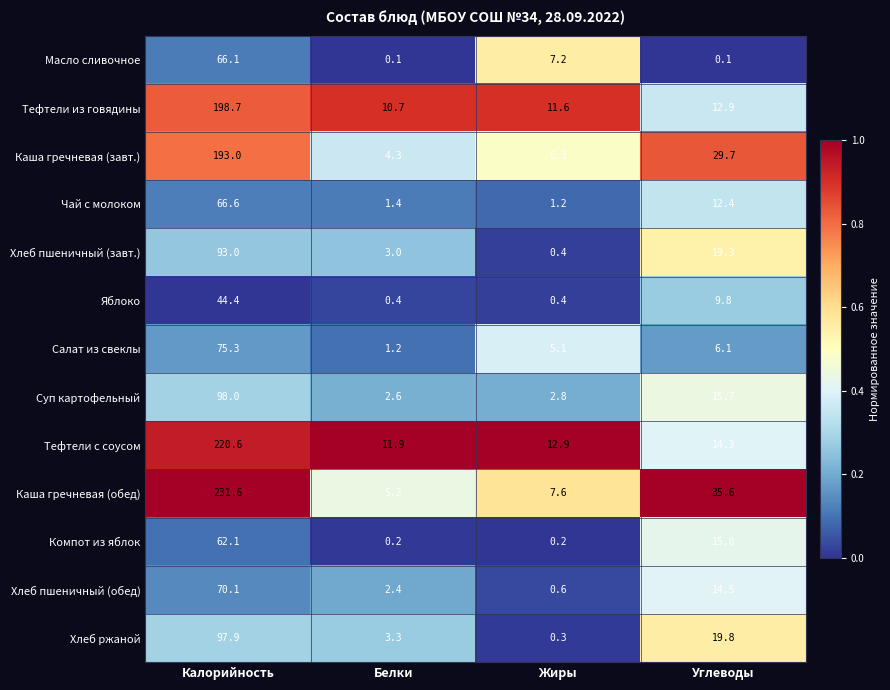

List the series in order of their peak value, lowest first.

Яблоко, Компот из яблок, Масло сливочное, Чай с молоком, Хлеб пшеничный (обед), Салат из свеклы, Хлеб пшеничный (завт.), Хлеб ржаной, Суп картофельный, Каша гречневая (завт.), Тефтели из говядины, Тефтели с соусом, Каша гречневая (обед)